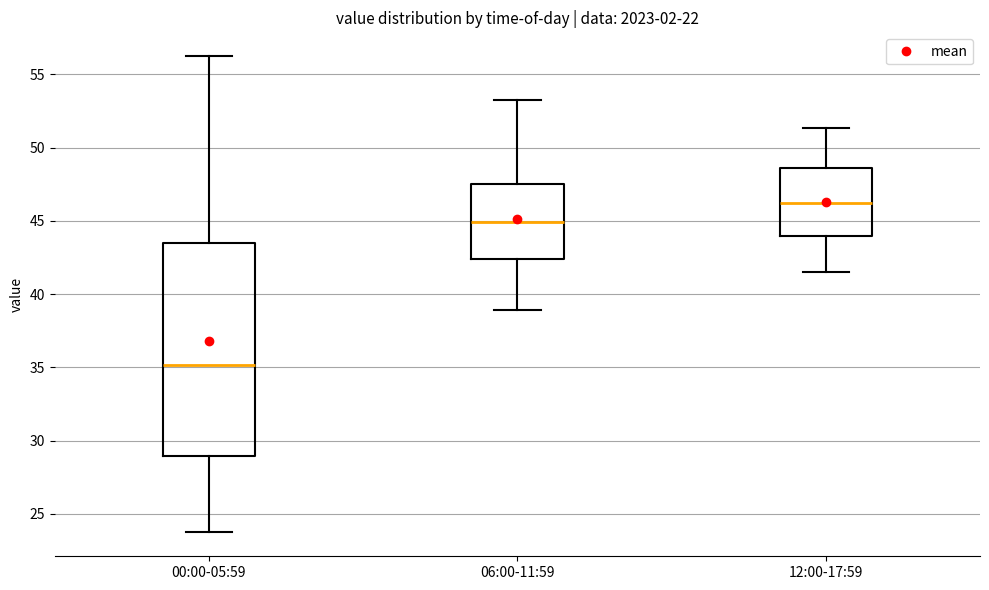

Where does the upper whisker of the box for 06:00-11:59 end on the y-axis? The values are not printed on the chart, so give them approximately, as read against the axis.

53.5